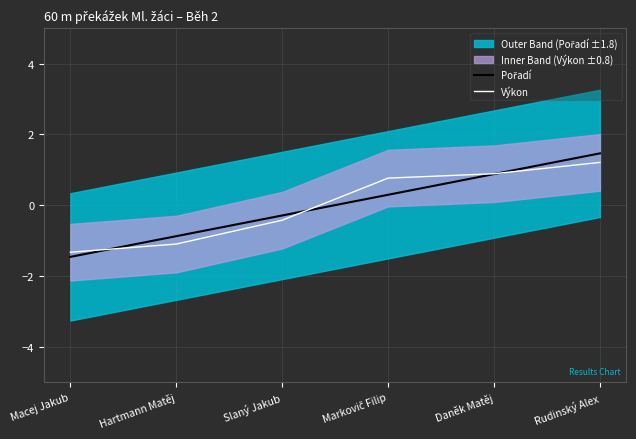

How many times do Pořadí and Výkon cross each other?

3